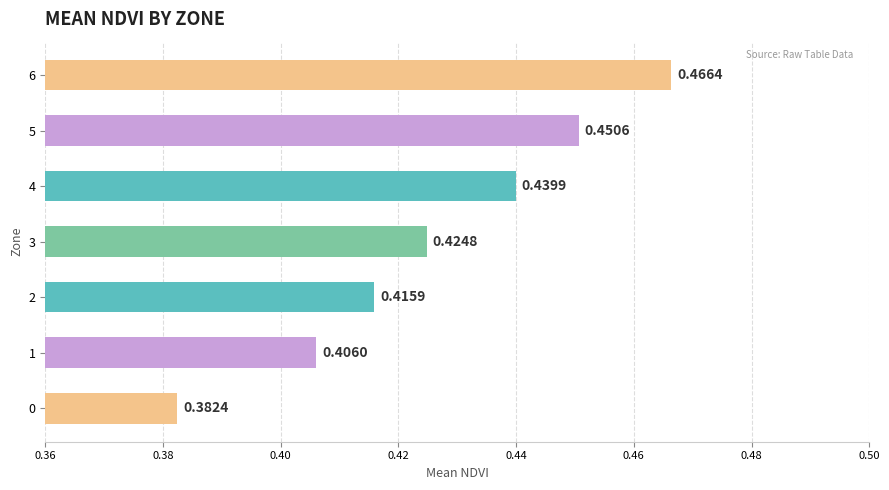

Between 4 and 5, which is larger?

5